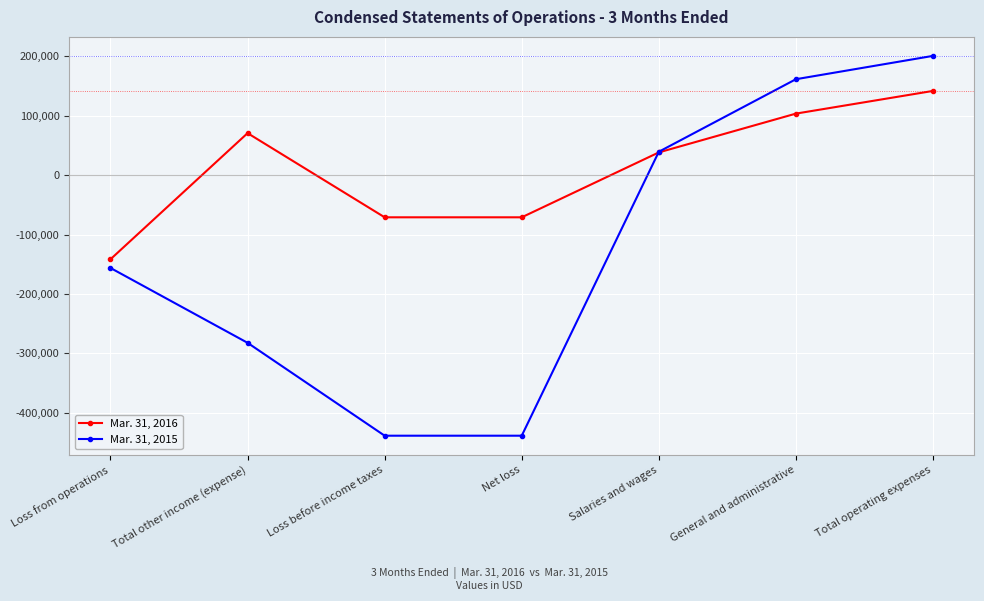

What is the difference between the Mar. 31, 2015 values at Net loss and General and administrative?

599943